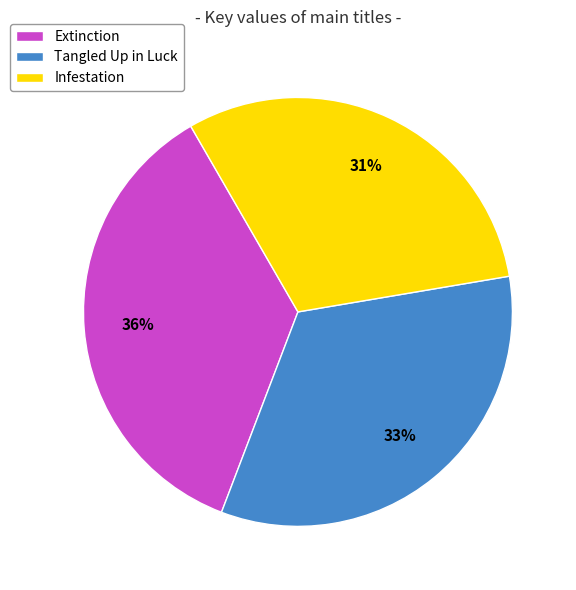

To the nearest percent, what is the difference between the largest and smallest slice percentages?

5%